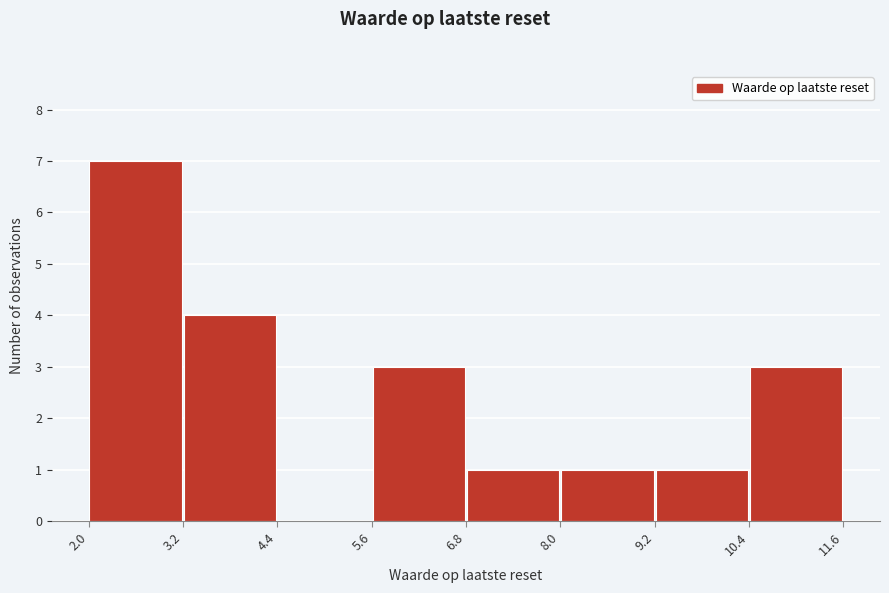

Reading left to right, transcribe this chart: for each bar, give the range it covers on the x-axis and its height. The values are not printed on the chart, so give them approximately, as read against the axis.

2.0 to 3.2: 7
3.2 to 4.4: 4
4.4 to 5.6: 0
5.6 to 6.8: 3
6.8 to 8.0: 1
8.0 to 9.2: 1
9.2 to 10.4: 1
10.4 to 11.6: 3